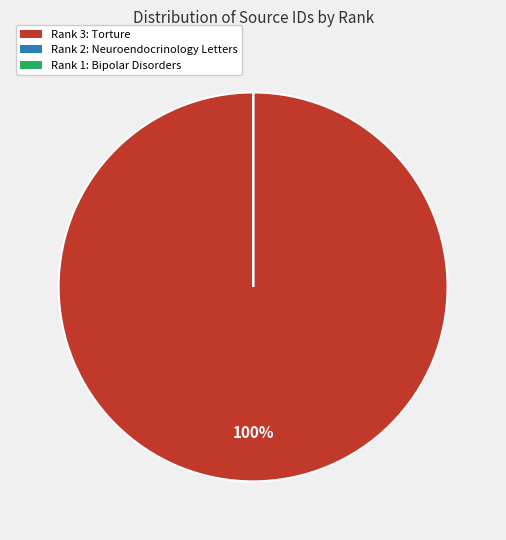

What is the majority slice?

Rank 3: Torture